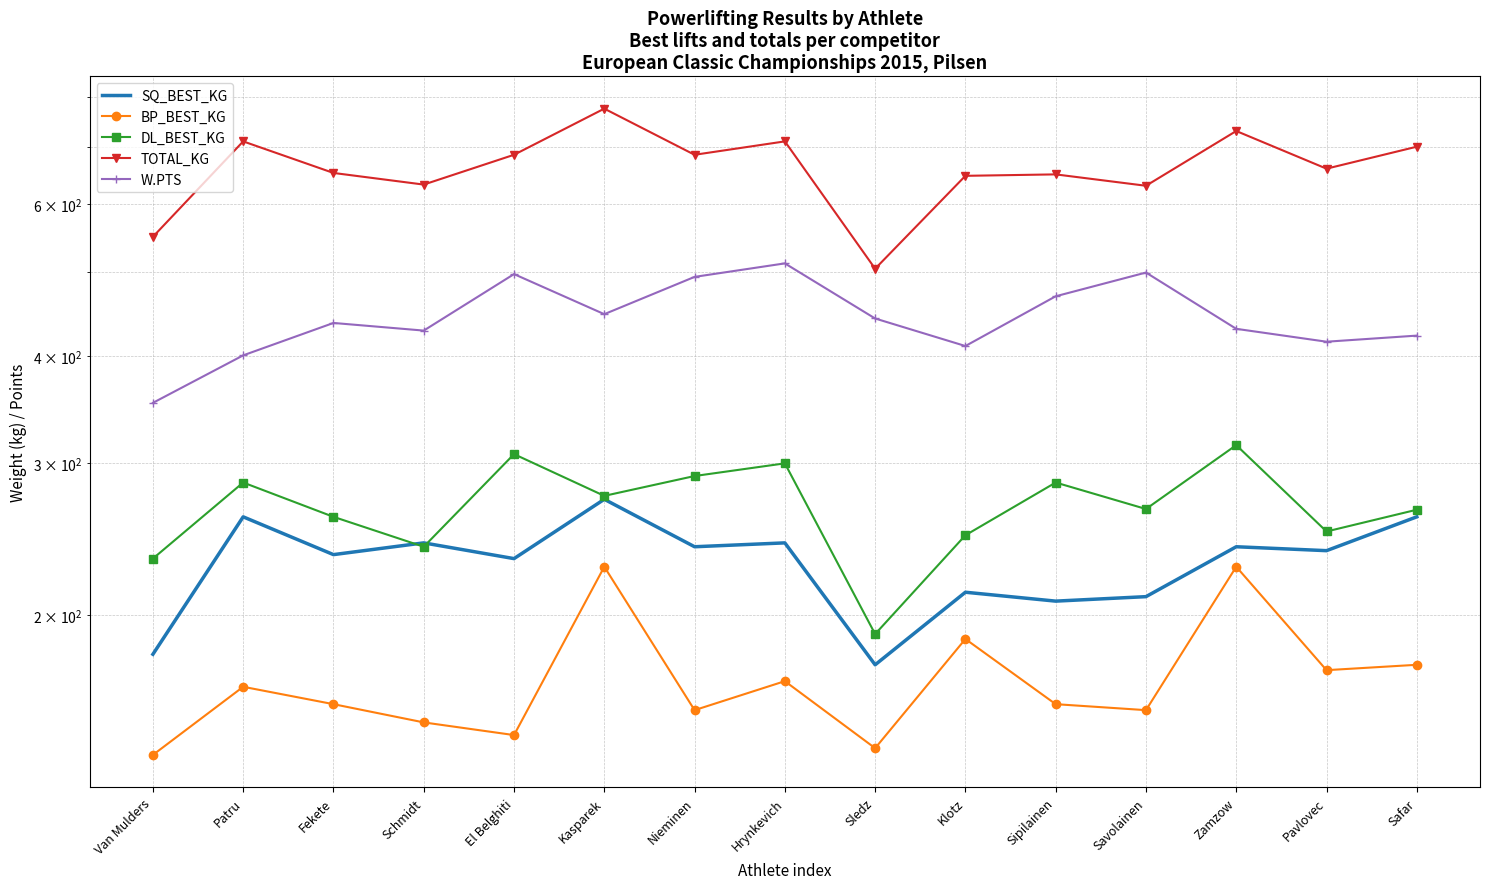

Rank the categories by SQ_BEST_KG value from lowest to highest.

Sledz, Van Mulders, Sipilainen, Savolainen, Klotz, El Belghiti, Fekete, Pavlovec, Nieminen, Zamzow, Schmidt, Hrynkevich, Patru, Safar, Kasparek